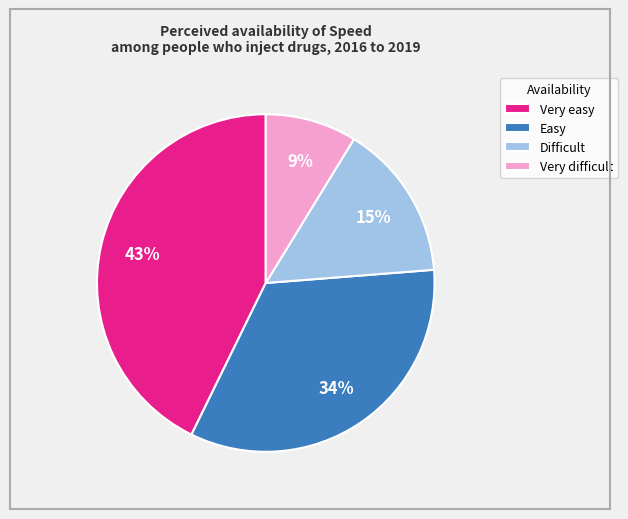

Count the number of slices in the pie.

4